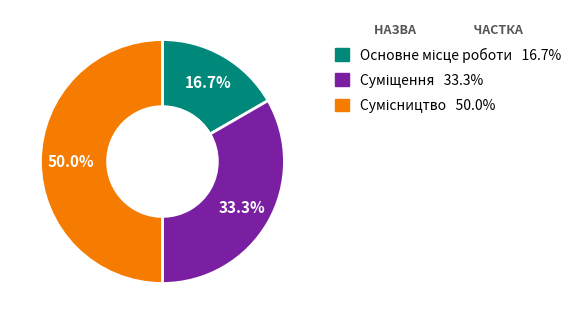

What percentage do Суміщення and Основне місце роботи together represent?

50.0%